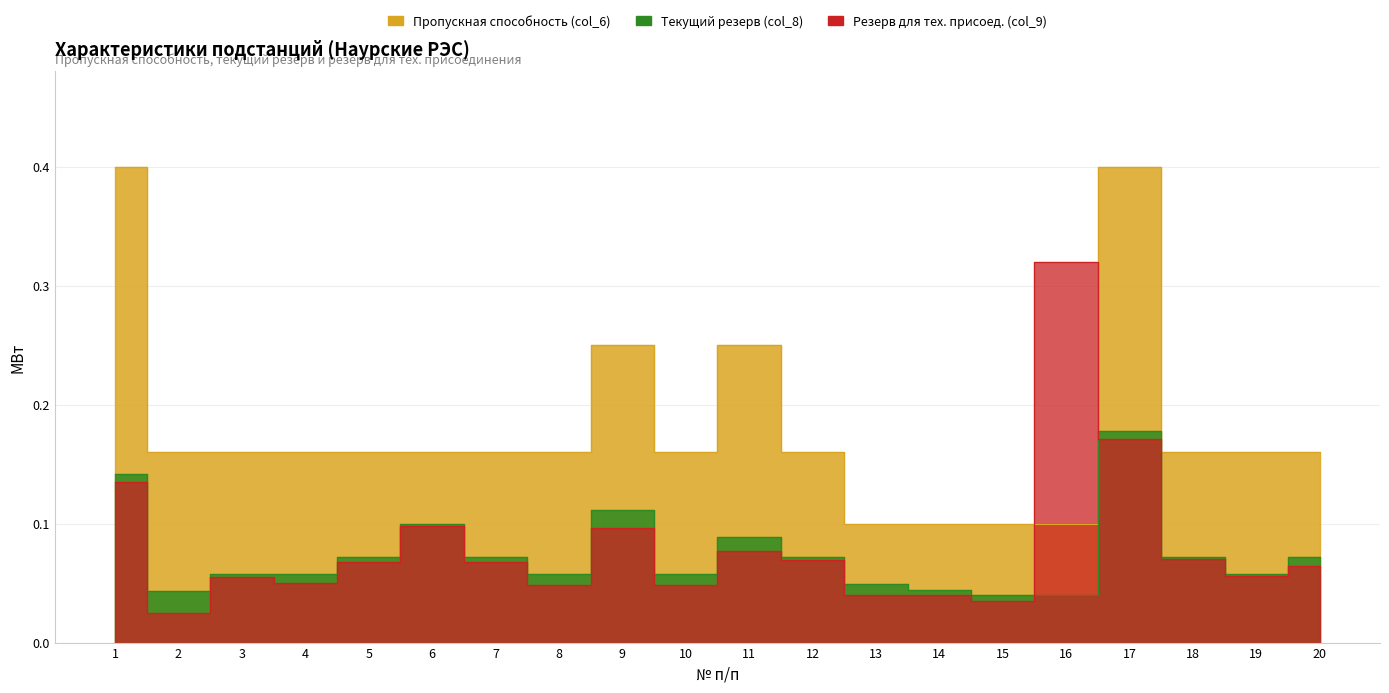

Is it true that Резерв для тех. присоед. (col_9) equals 0.0 at 13?

False